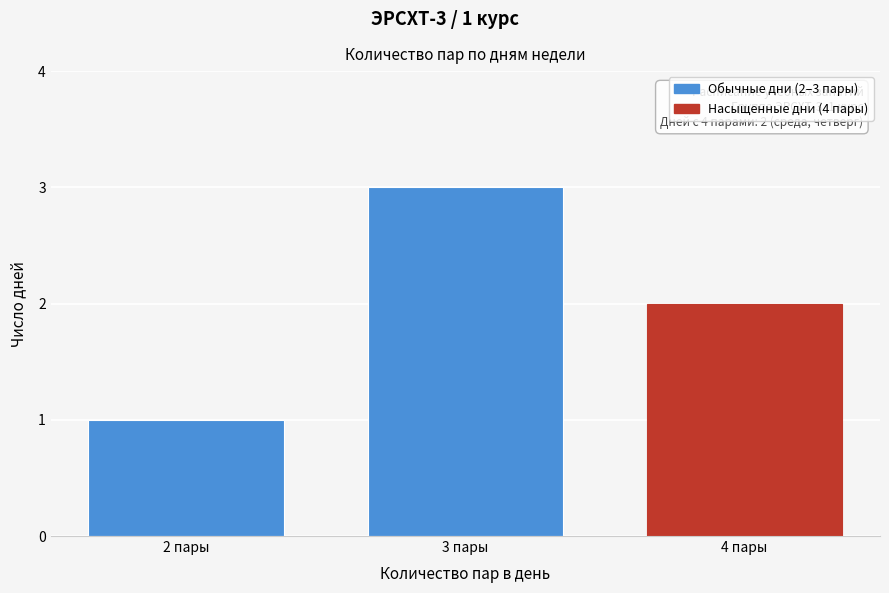

Which range on the x-axis has the tallest bar?

2.5 to 3.5